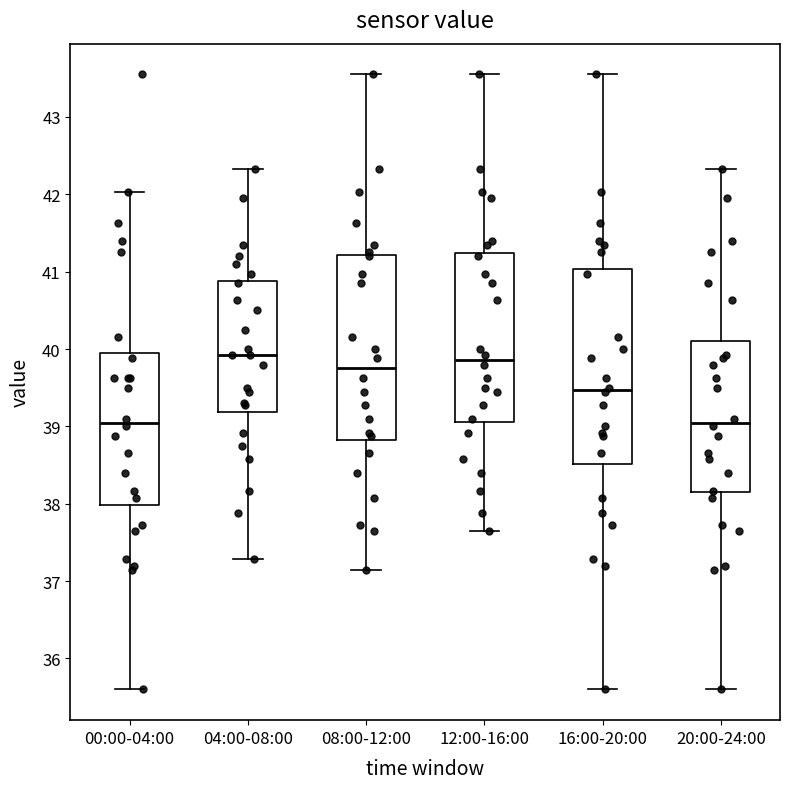

Reading left to right, transcribe this box plot: for each box, give where its median line is, the range the box spans, and where its two whiskers end, as read against the y-axis. The values are not printed on the chart, so give them approximately, as read against the axis.

00:00-04:00: median 39.1, box 38.0 to 39.9, whiskers 35.6 to 42.0
04:00-08:00: median 39.9, box 39.2 to 40.9, whiskers 37.3 to 42.3
08:00-12:00: median 39.8, box 38.8 to 41.2, whiskers 37.2 to 43.6
12:00-16:00: median 39.9, box 39.1 to 41.2, whiskers 37.7 to 43.6
16:00-20:00: median 39.5, box 38.5 to 41.0, whiskers 35.6 to 43.6
20:00-24:00: median 39.1, box 38.1 to 40.1, whiskers 35.6 to 42.3